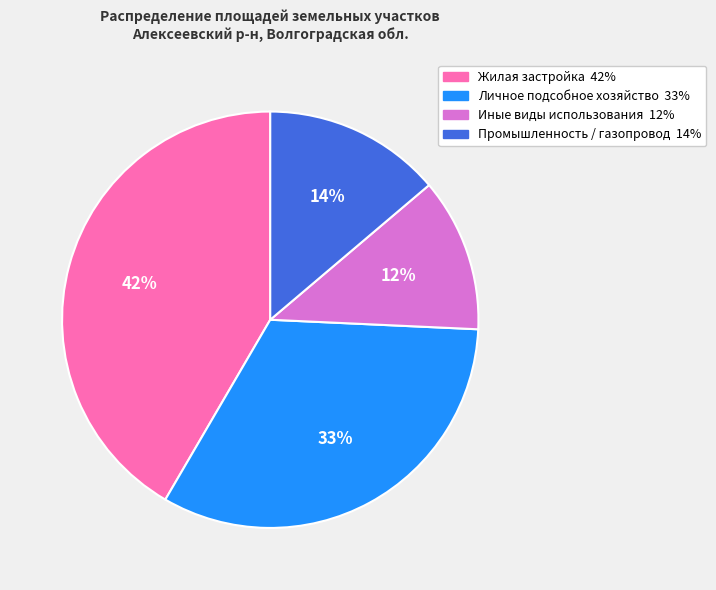

To the nearest percent, what is the difference between the largest and smallest slice percentages?

30%